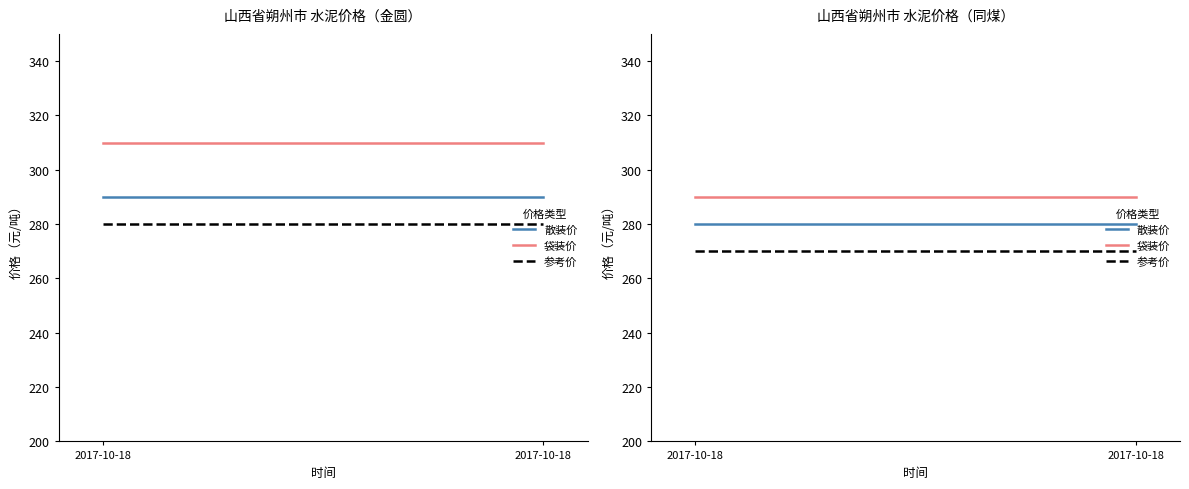

At which category does the chart reach its peak across all series?

2017-10-18